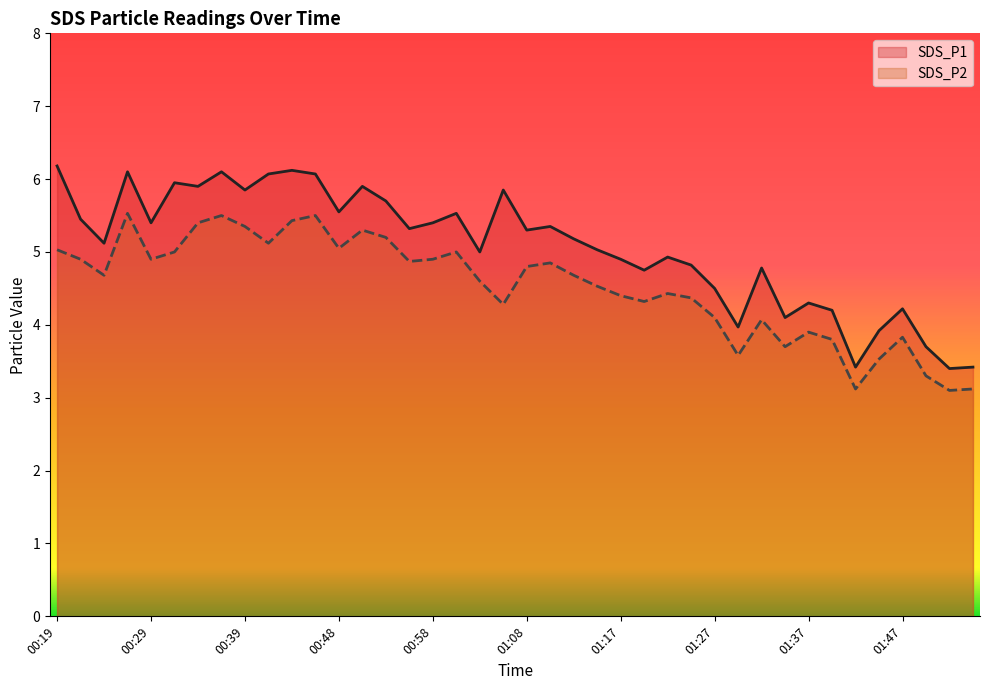

True or false: SDS_P1 and SDS_P2 intersect in this chart.

False